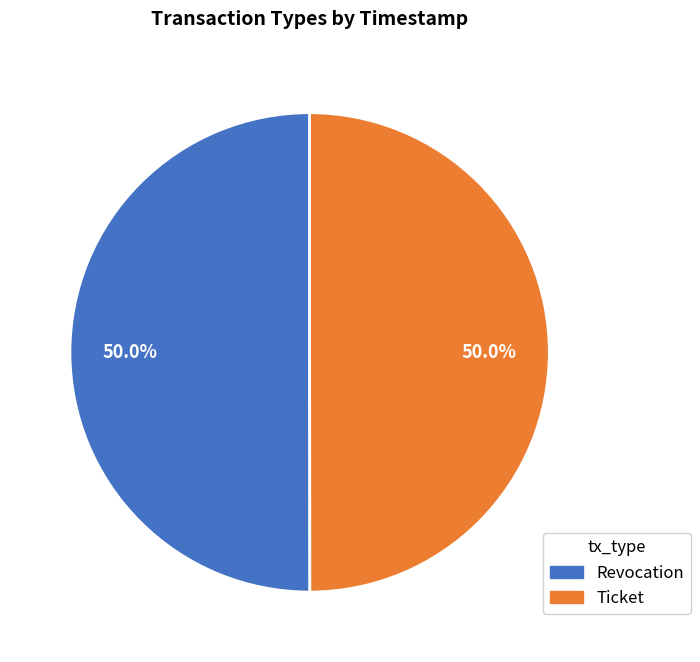

How much of the chart is everything except Ticket?

50.0%